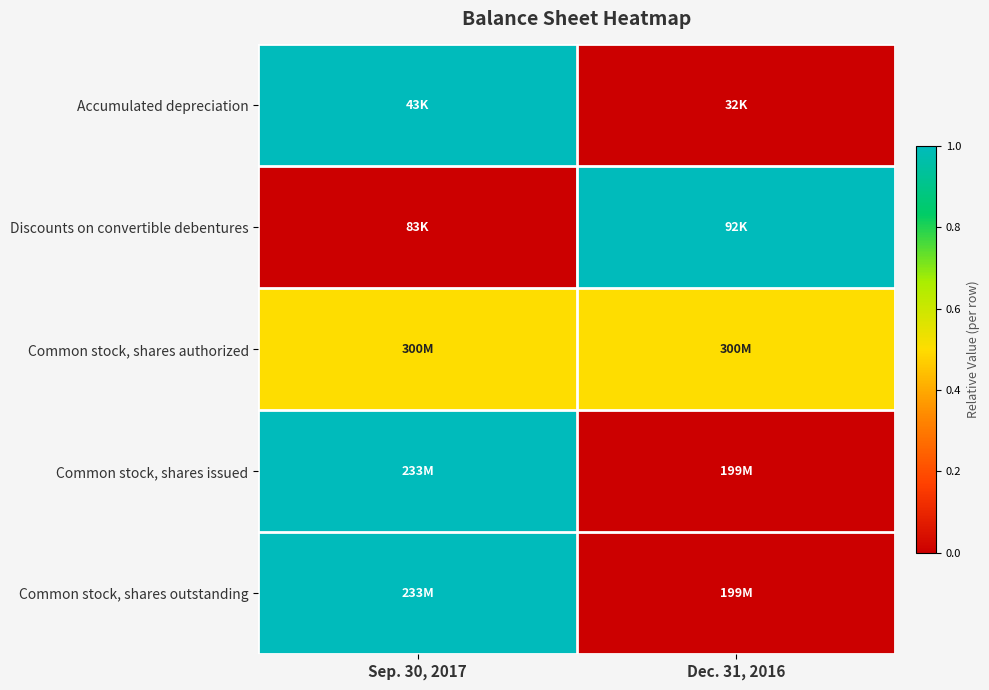

Reading right to left, list all the values displayed in this chart.

Accumulated depreciation: Dec. 31, 2016=0.0	Sep. 30, 2017=1.0
Discounts on convertible debentures: Dec. 31, 2016=1.0	Sep. 30, 2017=0.0
Common stock, shares authorized: Dec. 31, 2016=0.5	Sep. 30, 2017=0.5
Common stock, shares issued: Dec. 31, 2016=0.0	Sep. 30, 2017=1.0
Common stock, shares outstanding: Dec. 31, 2016=0.0	Sep. 30, 2017=1.0